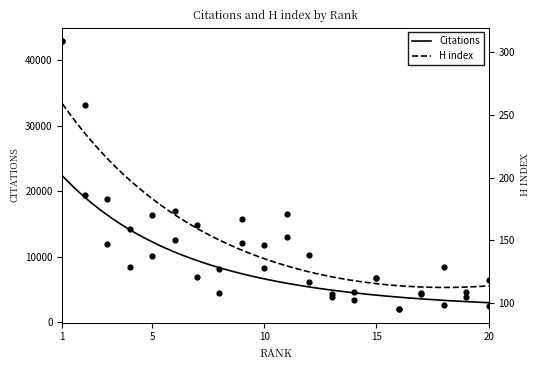

At how many categories does at least one series exceed 28743?

1